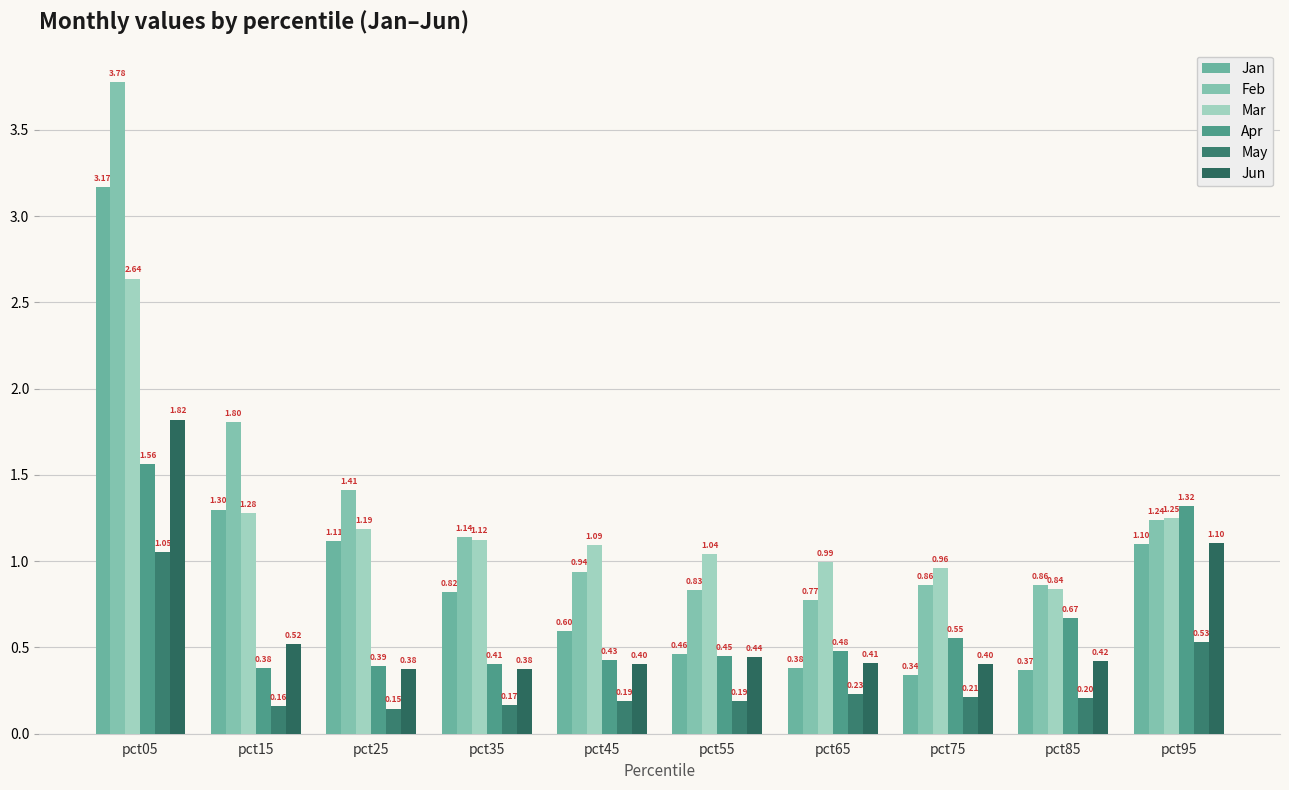

What are all the series names shown in the legend?

Jan, Feb, Mar, Apr, May, Jun